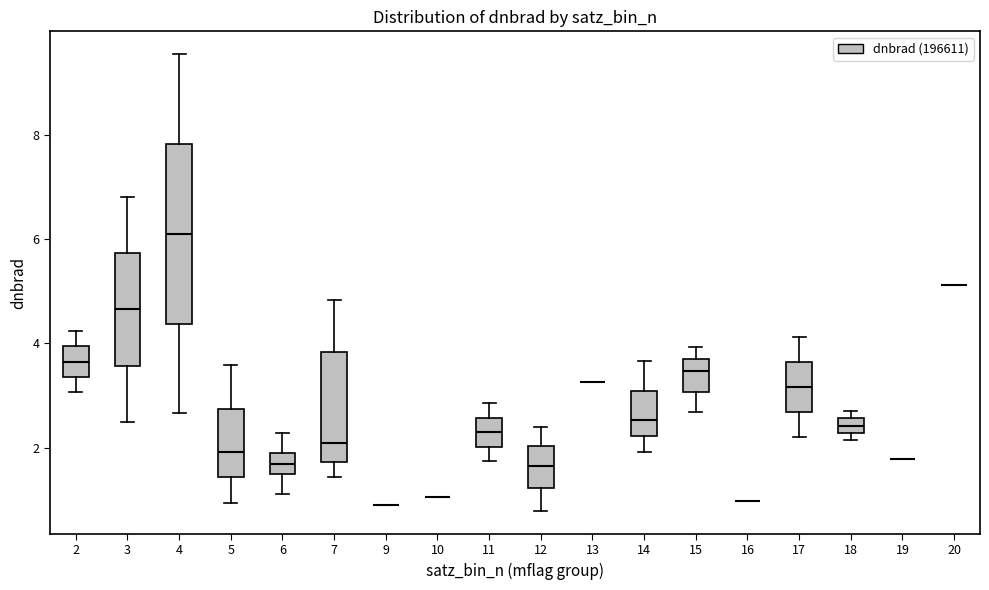

Comparing the boxes themselves (not the whiskers), which one is the tallest?

4